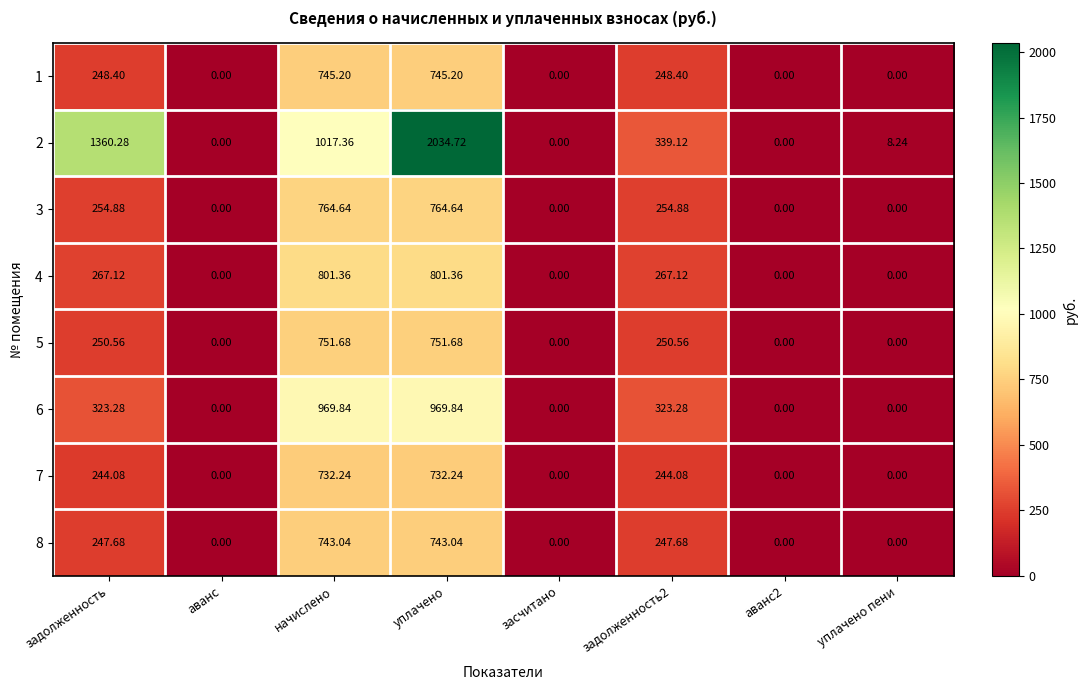

Count the number of categories in the chart.

8